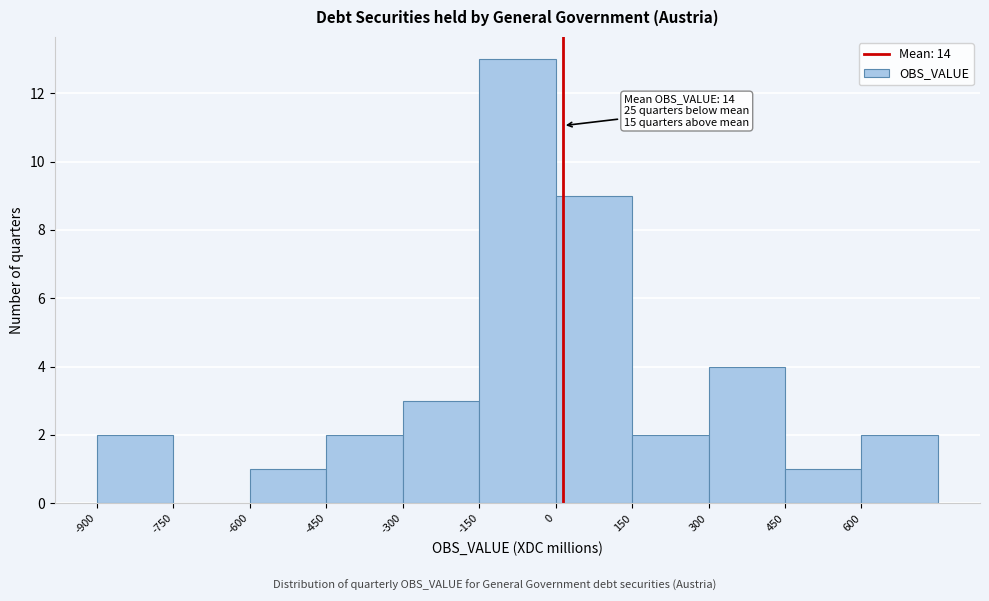

Which range on the x-axis has the tallest bar?

-150 to 0